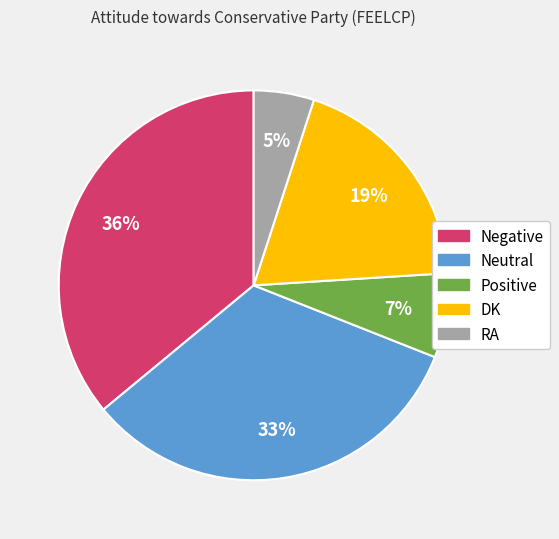

Rank the categories by value from lowest to highest.

RA, Positive, DK, Neutral, Negative